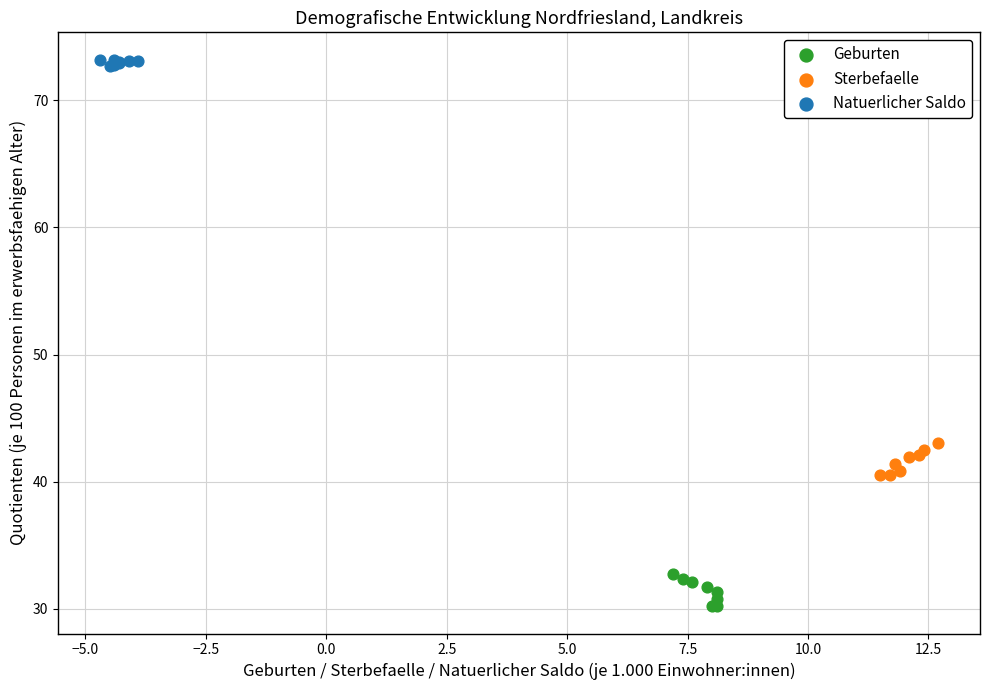

Which series reaches the minimum Y coordinate?

Geburten